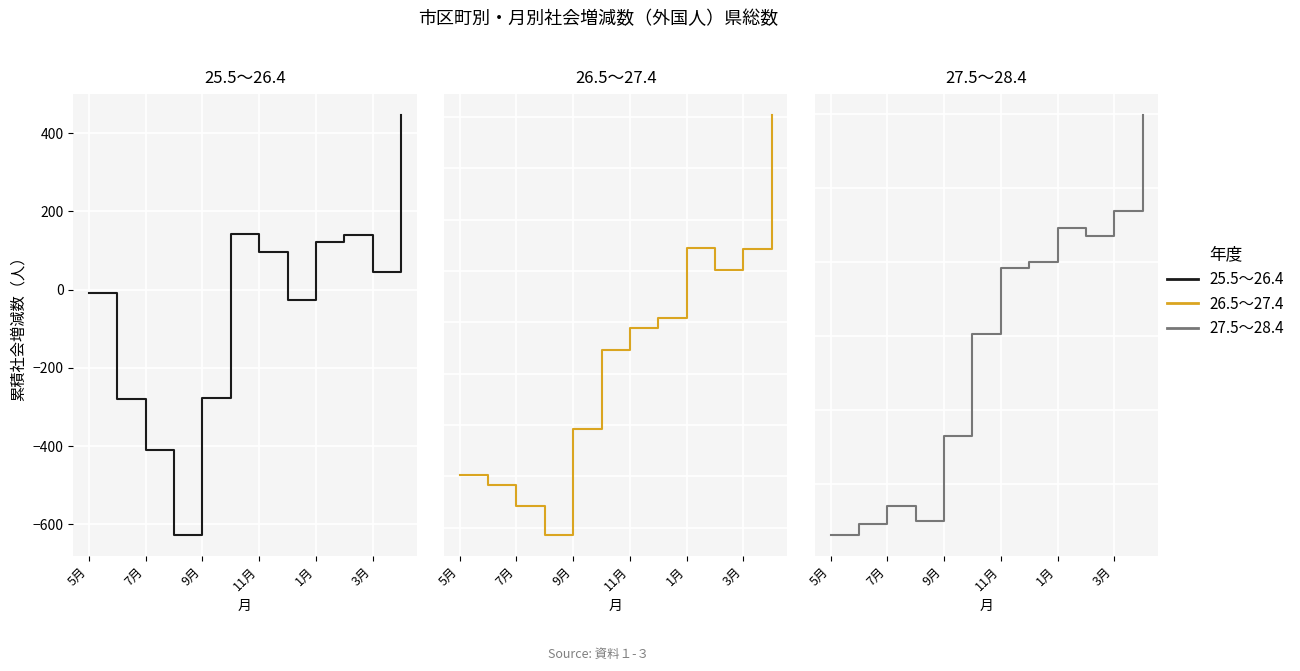

What is the maximum value shown in the chart?

2990